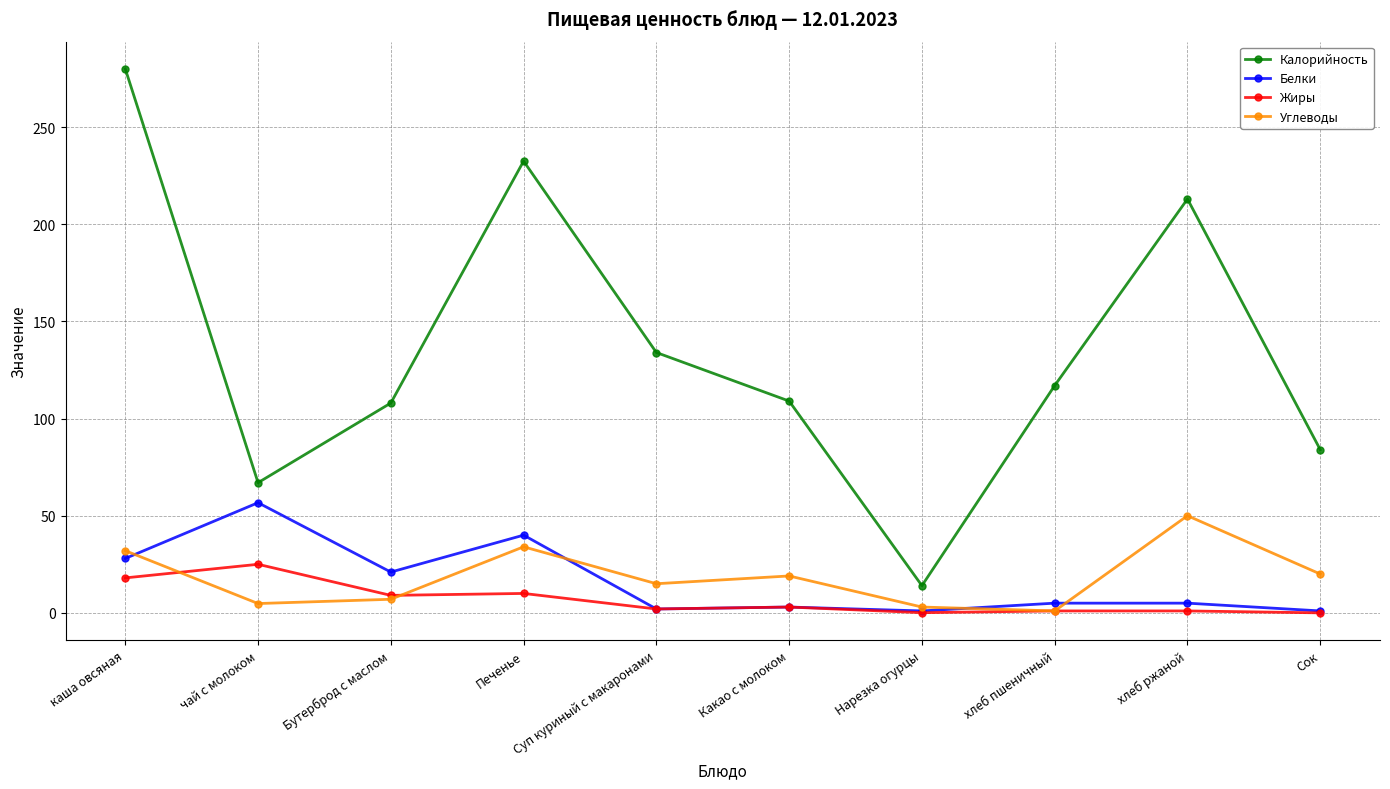

At which category does Углеводы reach its first local peak?

Печенье